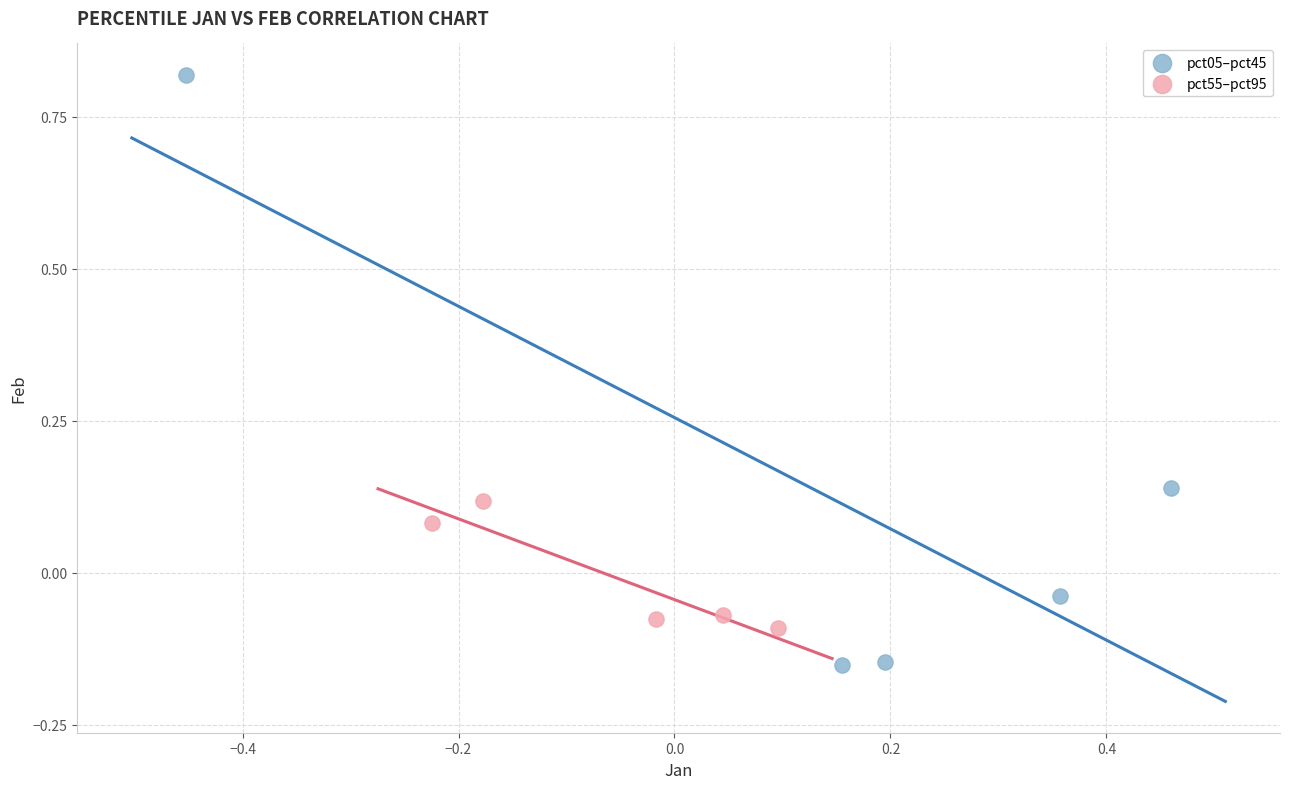

Which series has the largest Y range (max minus min)?

pct05–pct45